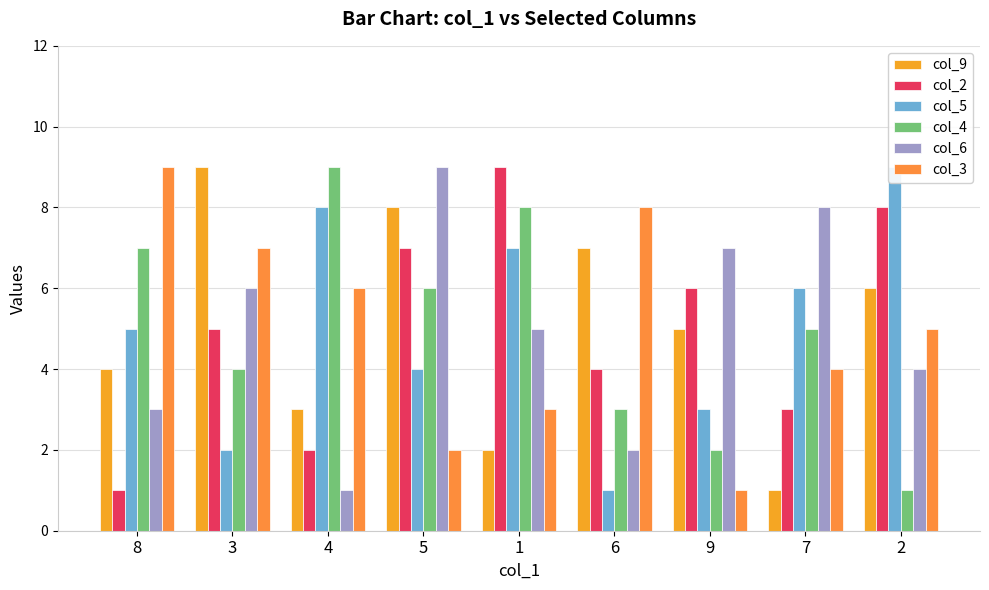

Count the number of data series in this chart.

6